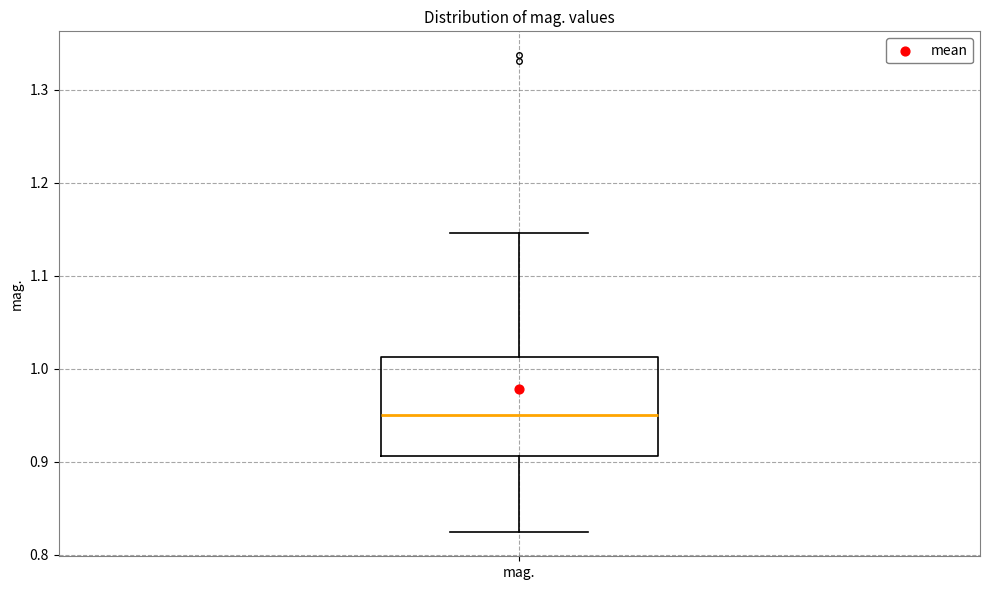

Read this box plot against the y-axis: the position of the median line, the range covered by the box, and the ends of both whiskers. The values are not printed on the chart, so give them approximately, as read against the axis.

median 0.95, box 0.91 to 1.01, whiskers 0.82 to 1.15